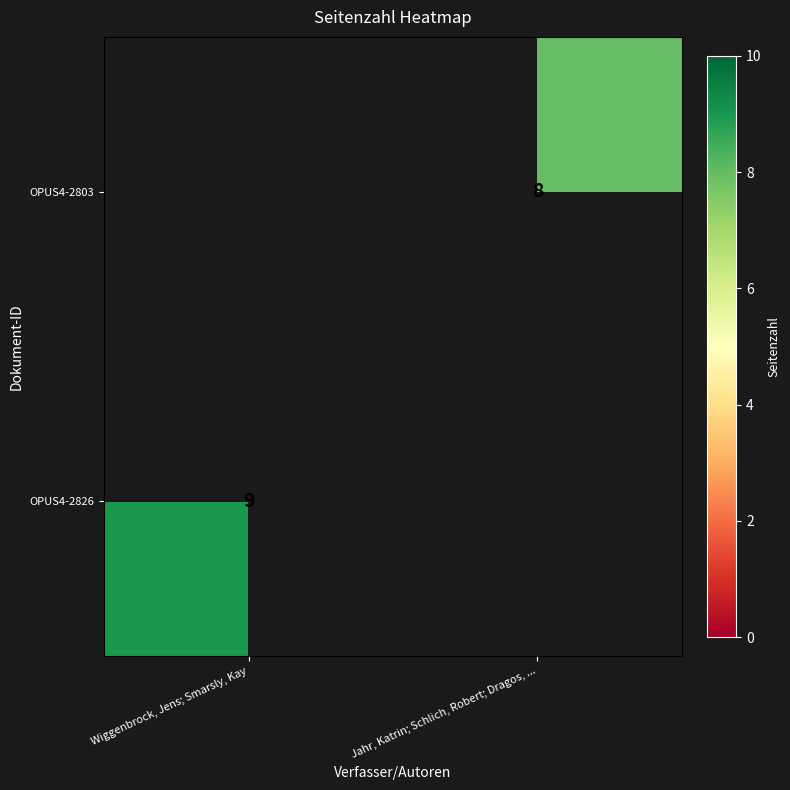

At which category does the chart reach its minimum across all series?

Jahr, Katrin; Schlich, Robert; Dragos, ...